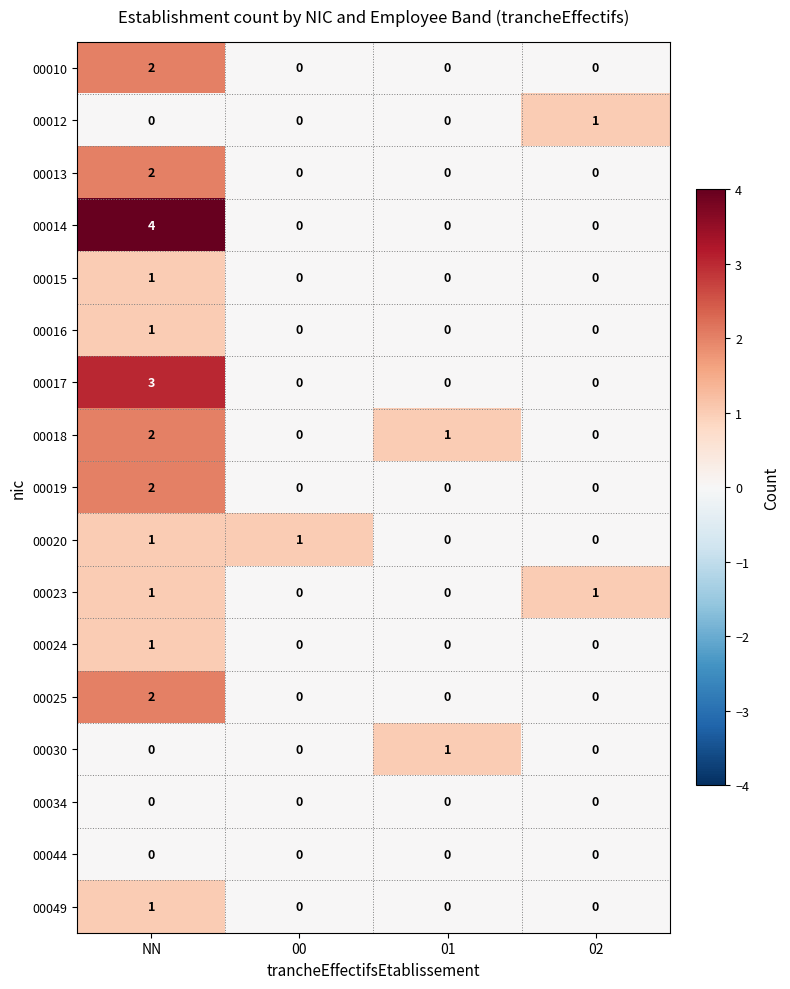

The value of 00024 at 02 is 1. True or false?

False